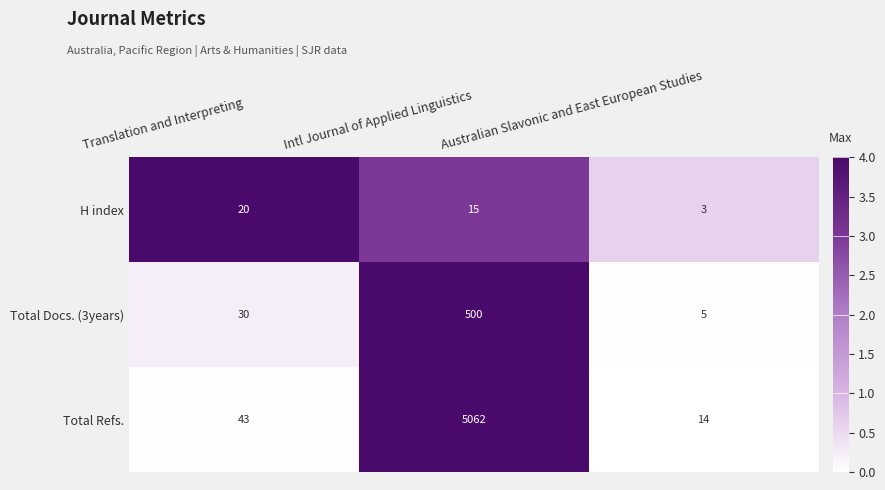

What is the total value across all series at Translation and Interpreting?

93